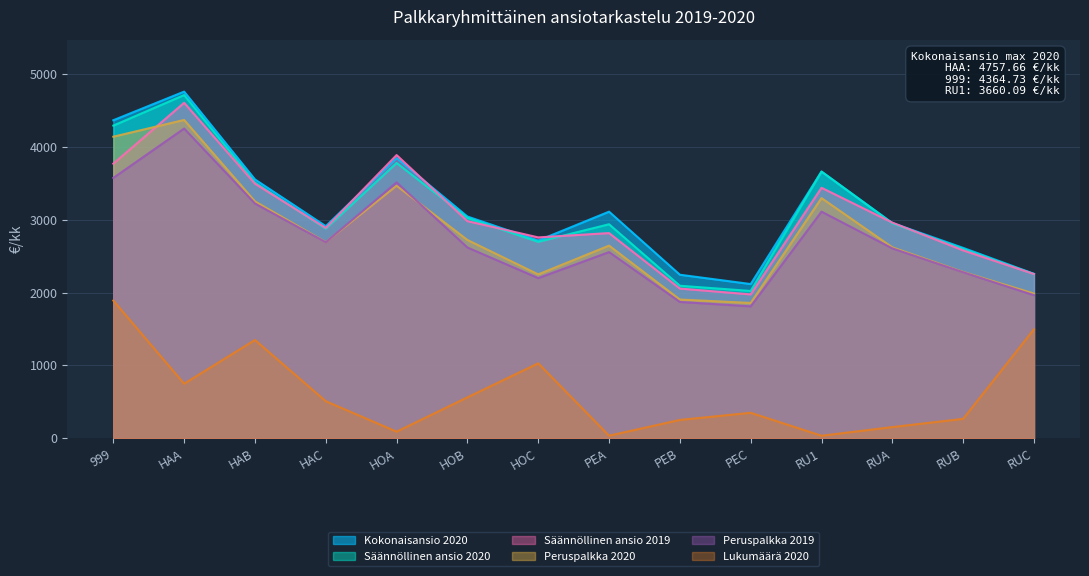

Which series changed the most between PEA and RUC?

Lukumäärä 2020